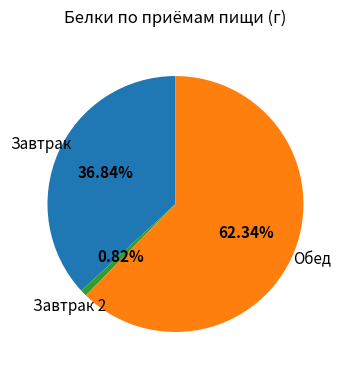

Is there a majority slice in this chart?

Yes